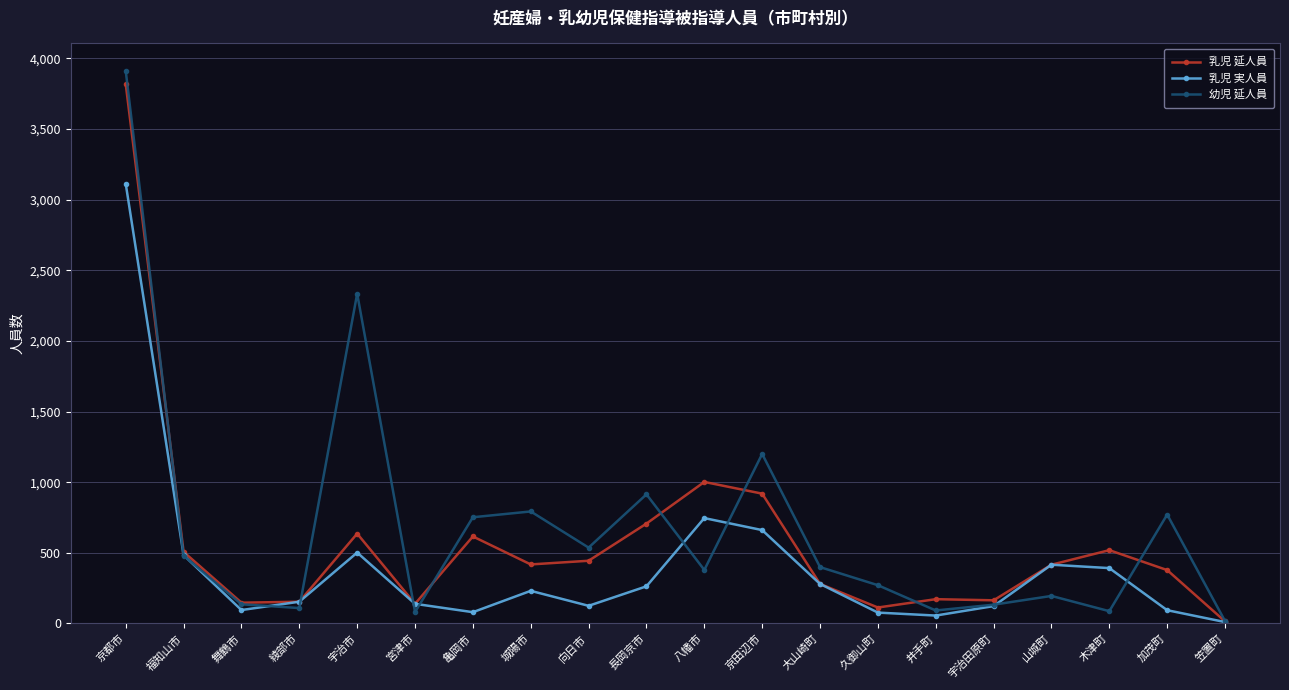

List the series in order of their peak value, highest first.

幼児 延人員, 乳児 延人員, 乳児 実人員